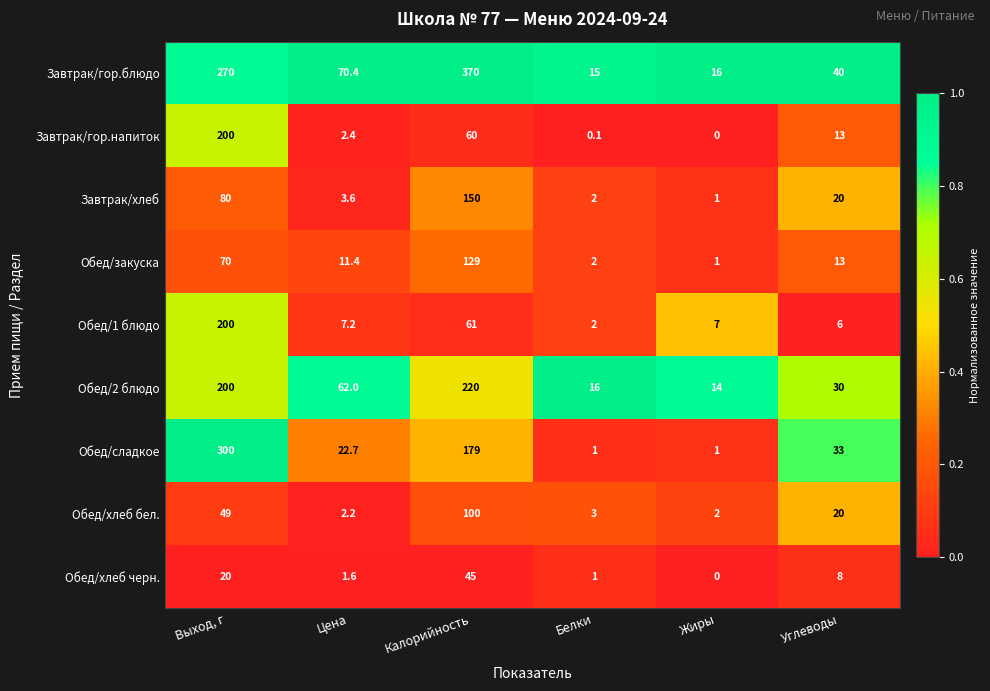

Which category has the lowest value across all series?

Жиры